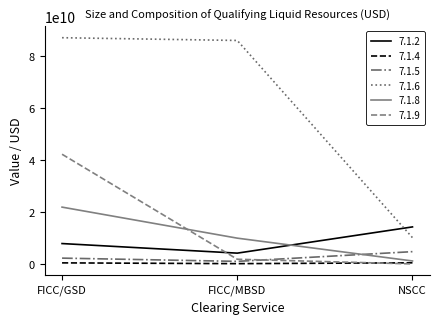

Count the 7.1.2 values in the range 4150000000 to 14260000000.

3